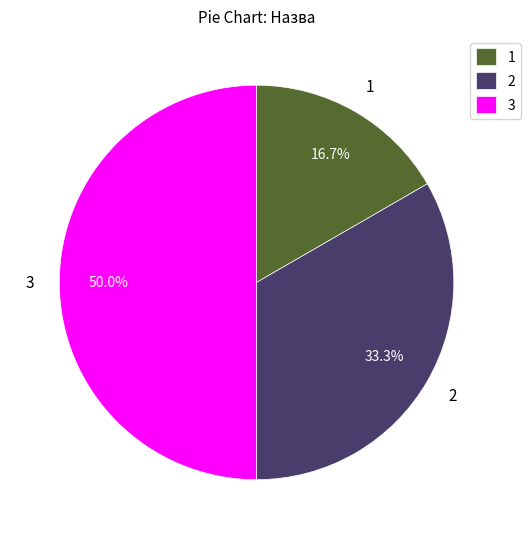

Which has a higher value, 1 or 3?

3